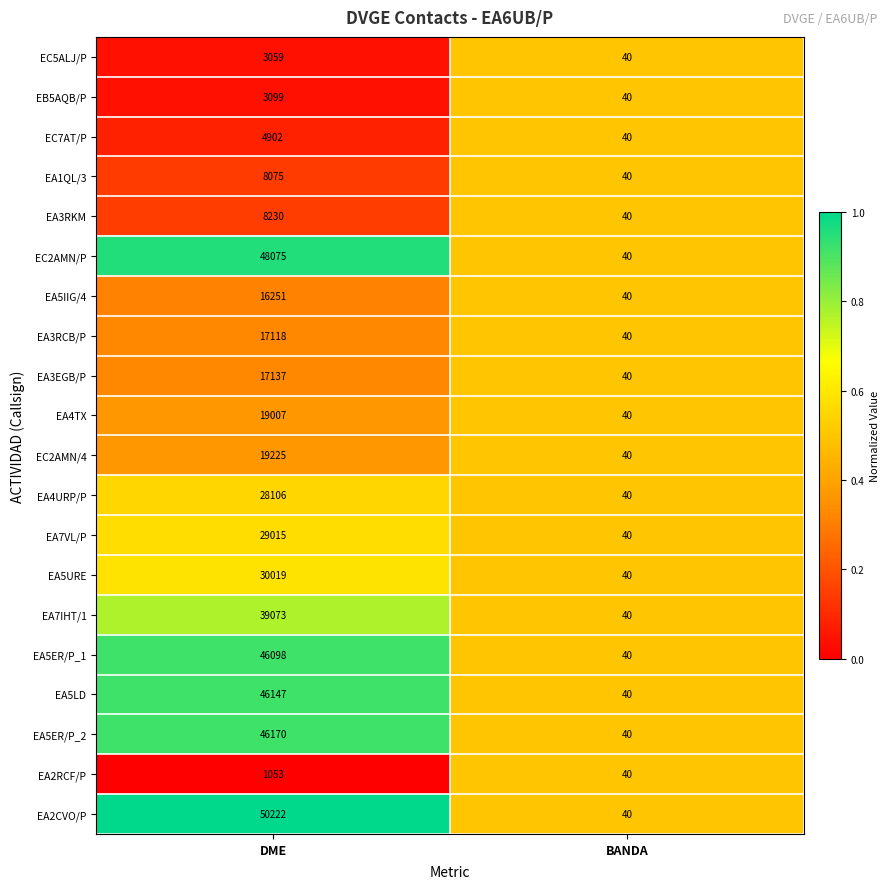

Which series has the widest spread of values?

EA2CVO/P